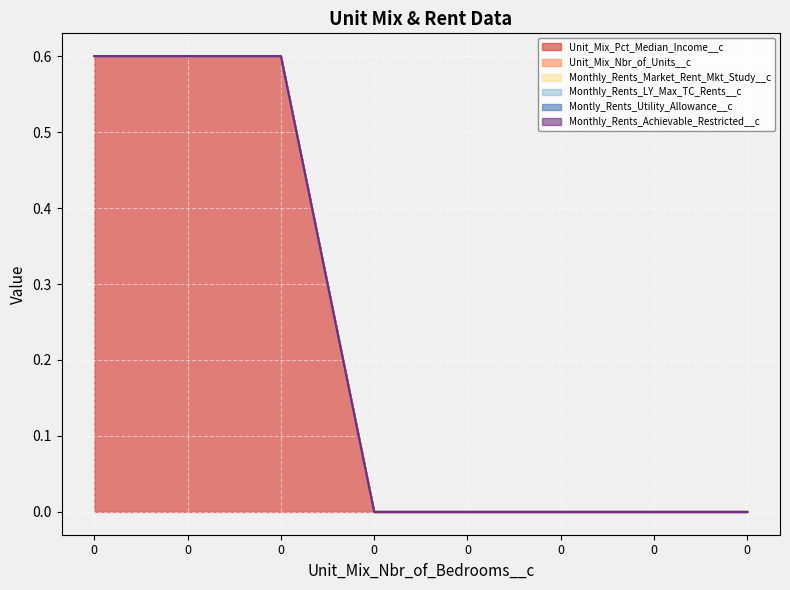

Does the chart display data point markers on the line(s)?

No